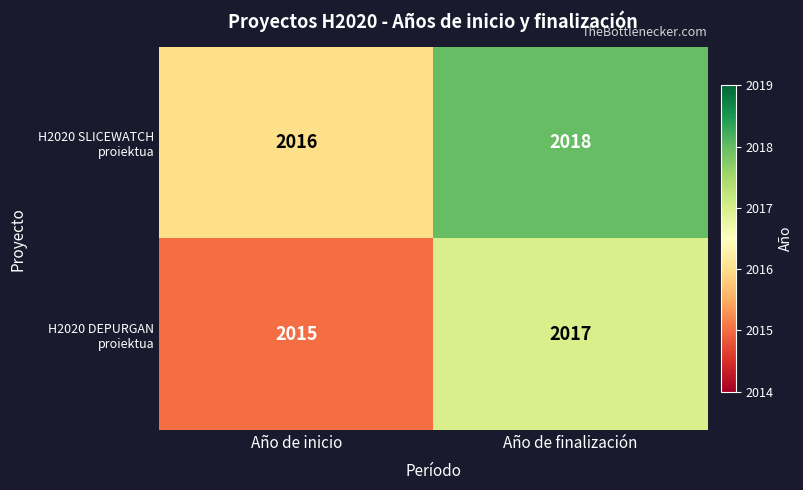

At which category is the sum across all series the highest?

Año de finalización